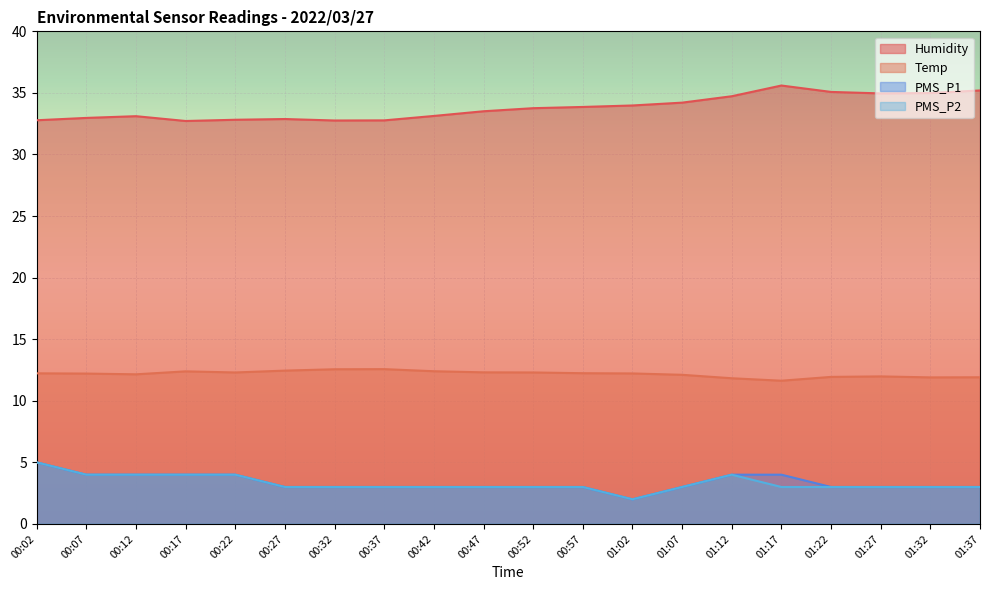

True or false: Temp and Humidity cross at least once.

False